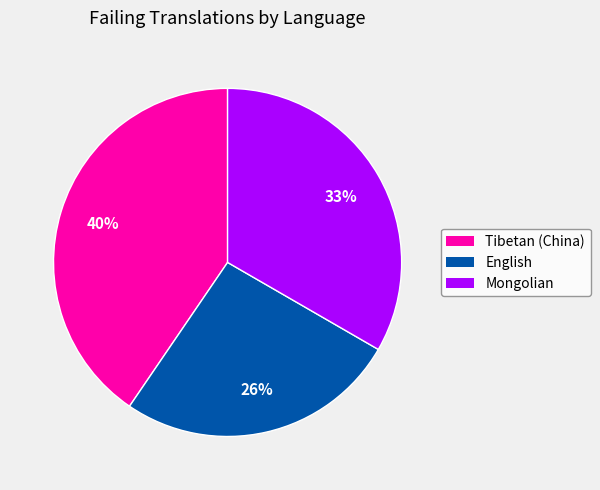

Do English and Mongolian together represent more than half of the pie?

Yes